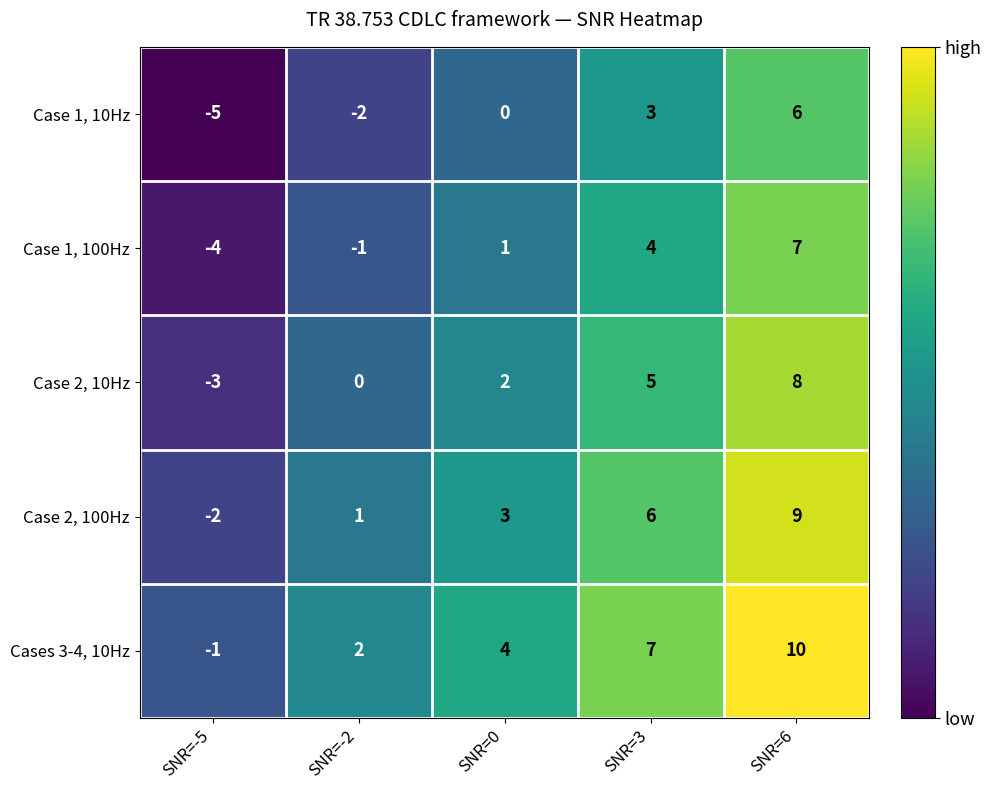

What is the total value across all series at SNR=6?

40